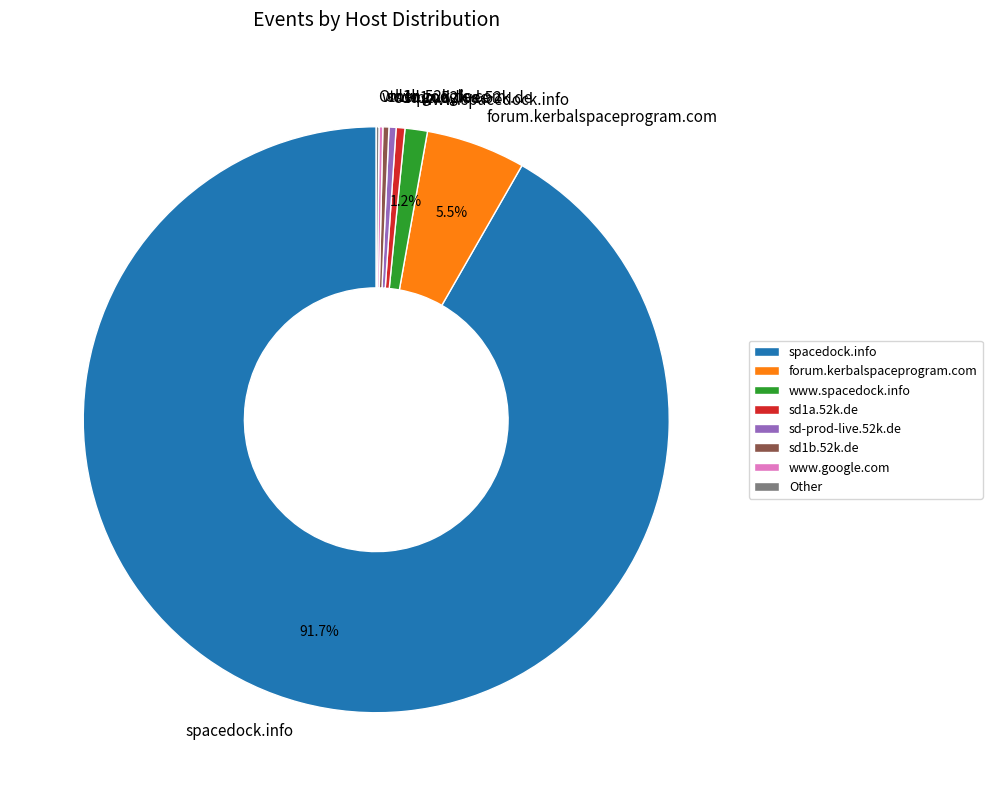

To the nearest percent, what is the difference between the largest and smallest slice percentages?

92%